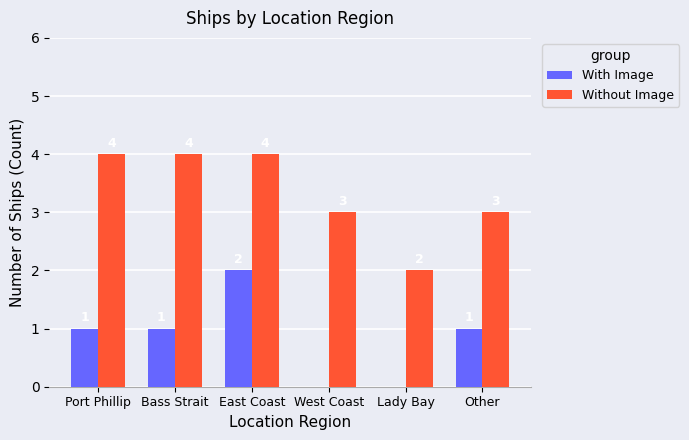

The With Image series shows 2 at East Coast. True or false?

True